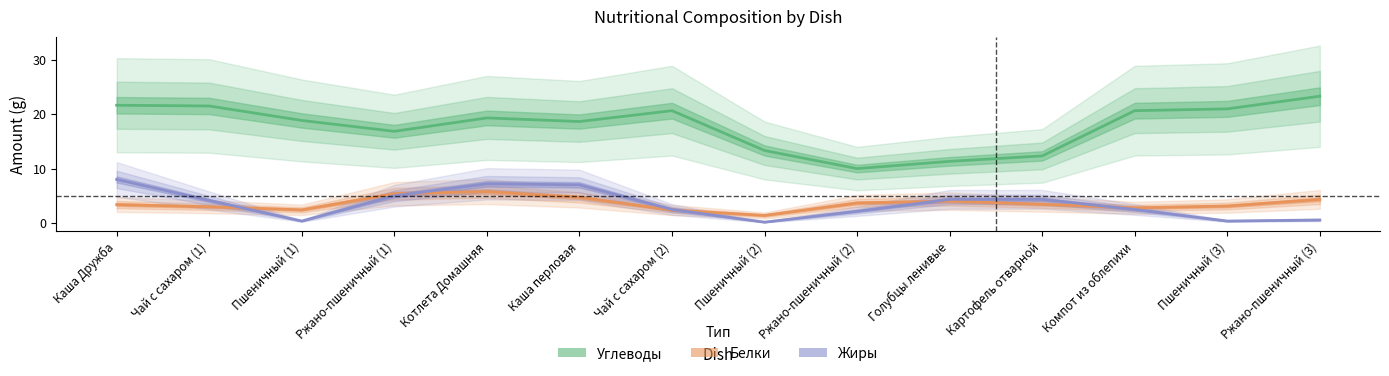

Rank the categories by Белки value from highest to lowest.

Котлета Домашняя, Ржано-пшеничный (1), Каша перловая, Ржано-пшеничный (3), Голубцы ленивые, Ржано-пшеничный (2), Картофель отварной, Каша Дружба, Пшеничный (3), Чай с сахаром (1), Компот из облепихи, Пшеничный (1), Чай с сахаром (2), Пшеничный (2)